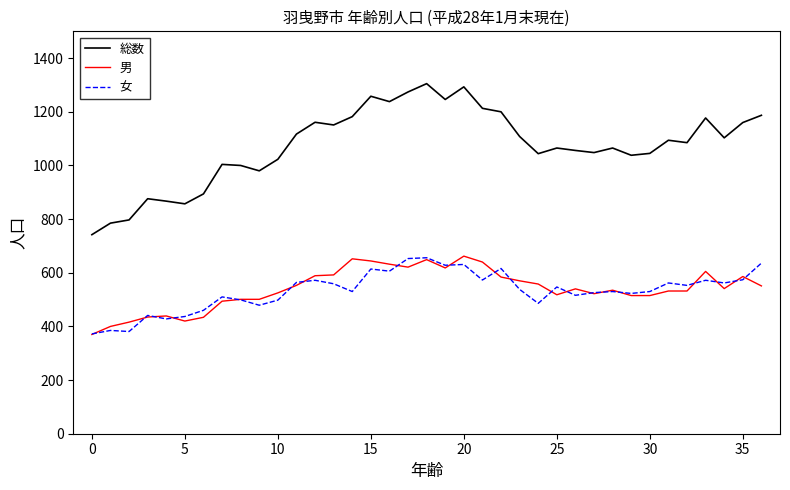

What is the lowest value of the 総数 series?

742